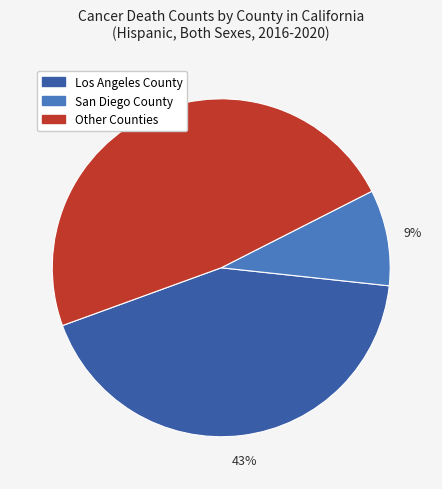

Does any single category account for the majority?

No